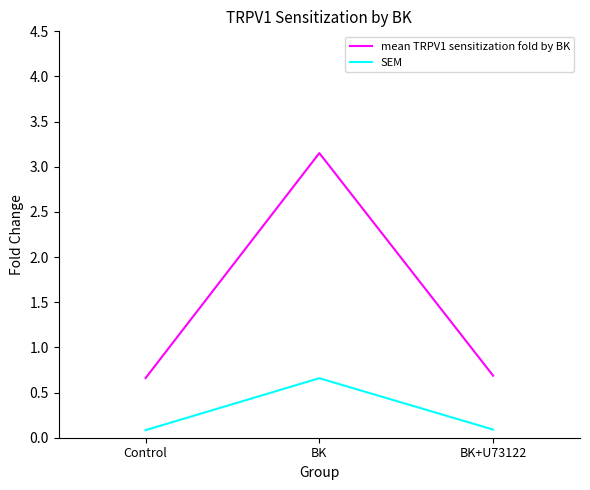

What is the difference between the highest and lowest values at BK+U73122?

0.6